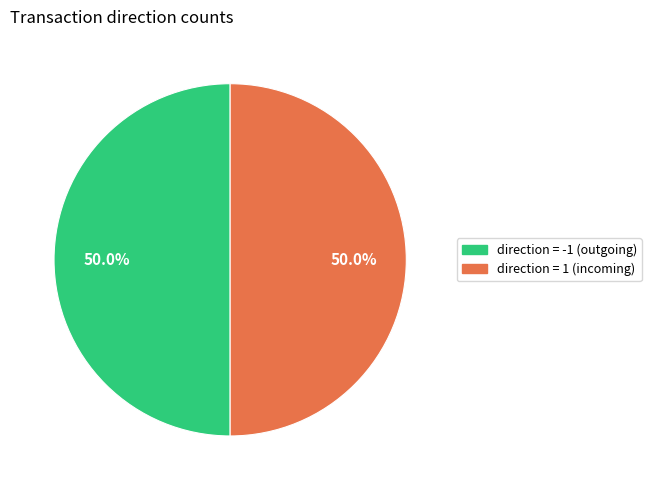

Combined, do direction = 1 (incoming) and direction = -1 (outgoing) account for over 50%?

Yes